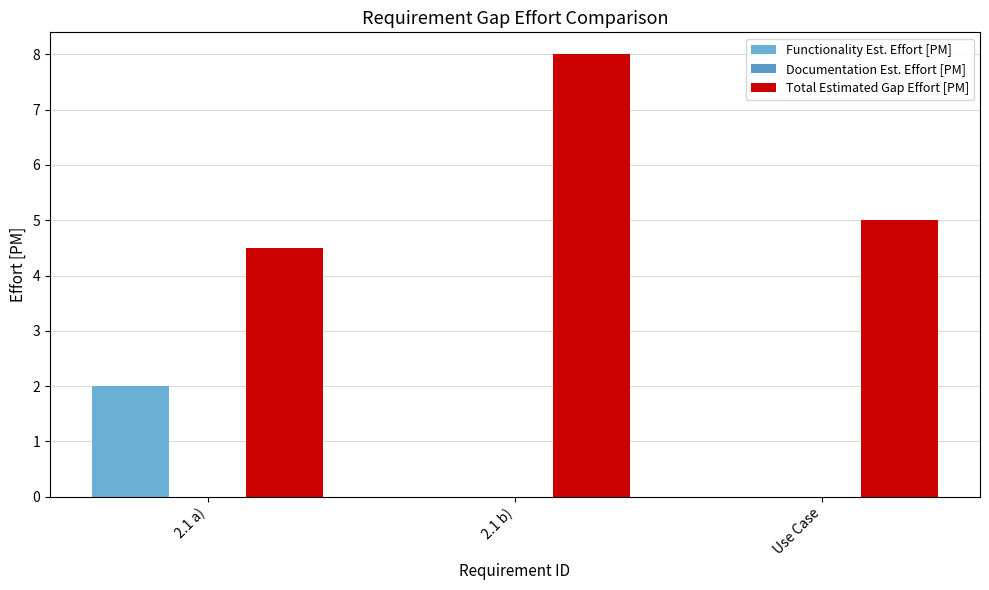

What is the maximum value for Functionality Est. Effort [PM]?

2.0